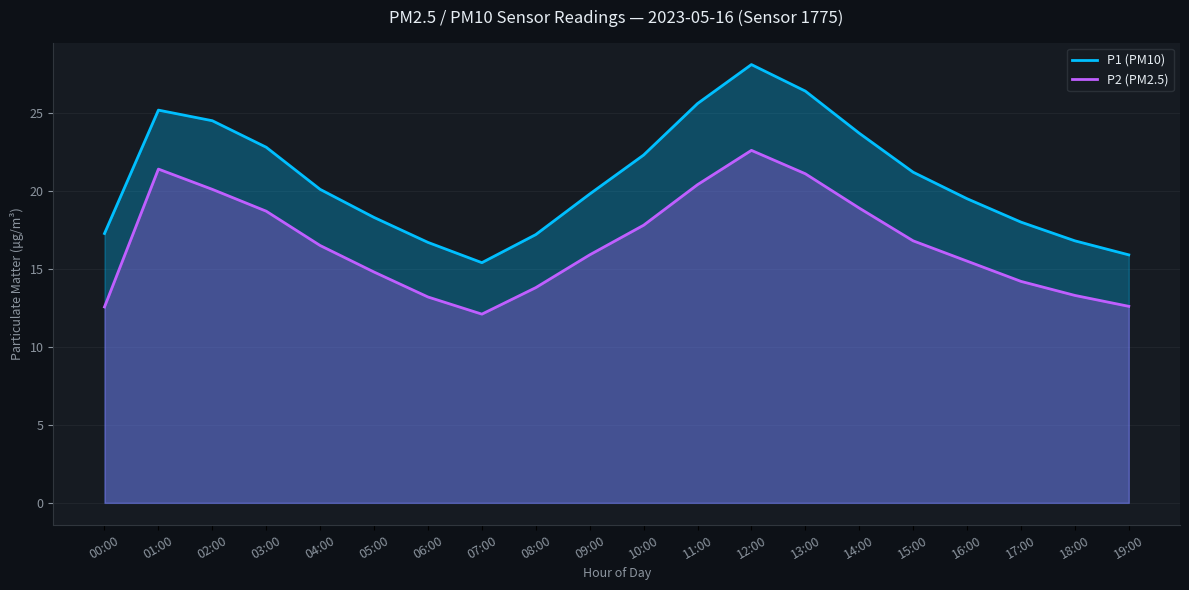

List the series in order of their overall mean, highest first.

P1 (PM10), P2 (PM2.5)